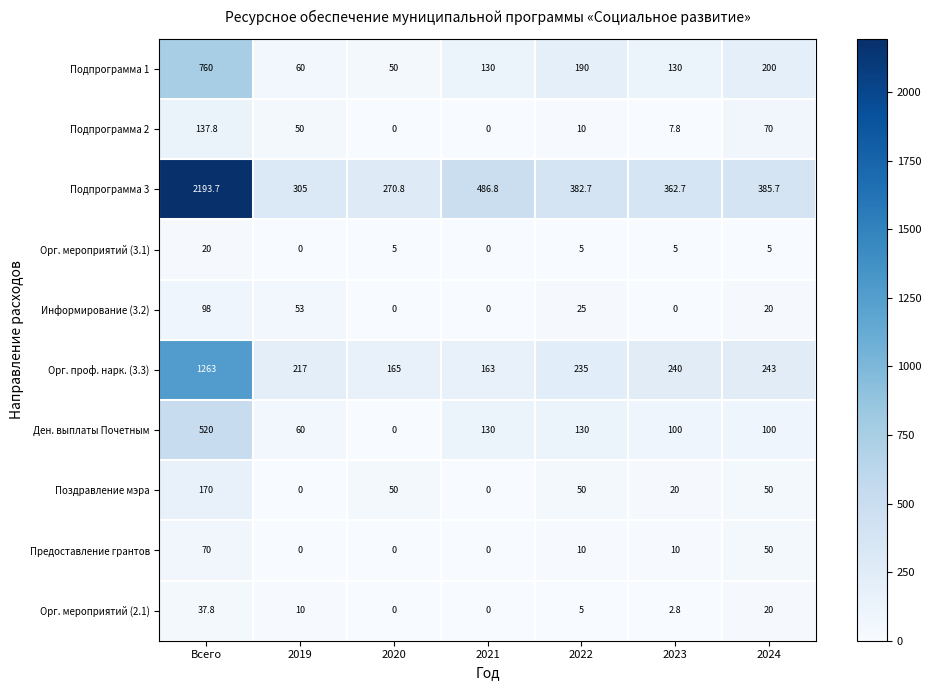

Is it true that Орг. мероприятий (3.1) equals 0.0 at 2021?

True